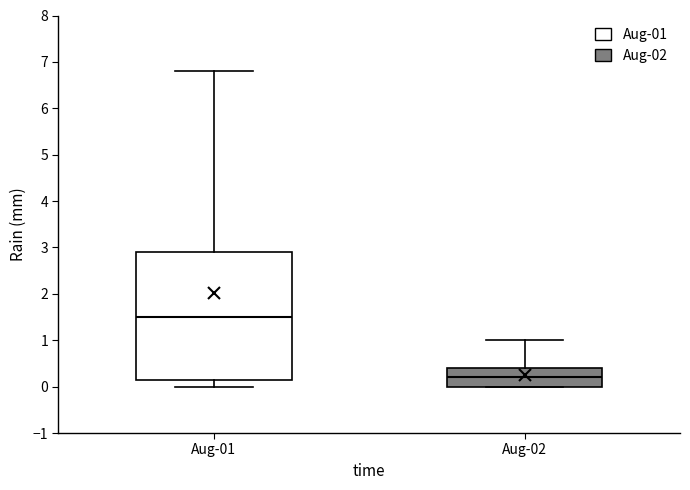

Where does the median line of the box for Aug-02 sit on the y-axis? The values are not printed on the chart, so give them approximately, as read against the axis.

0.2